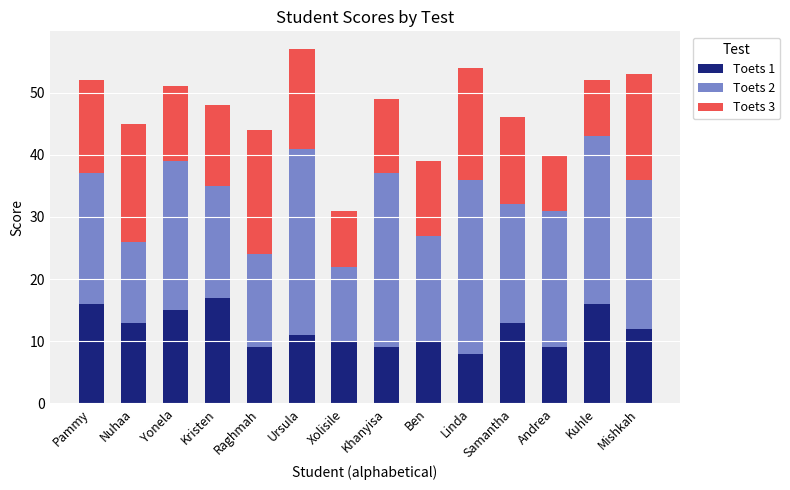

What is the total value across all series at Raghmah?

44